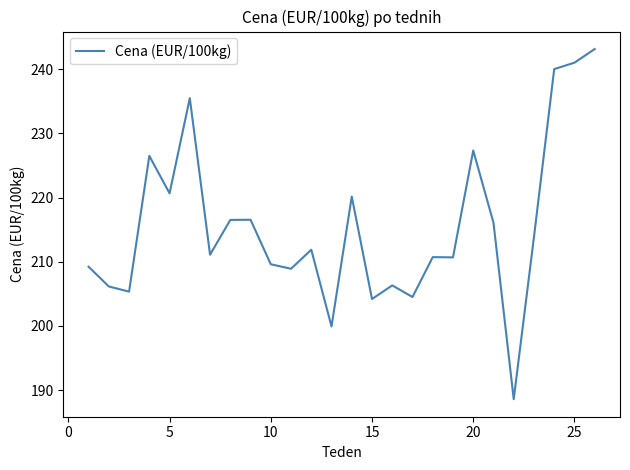

What is the difference between the maximum and minimum values?

54.5